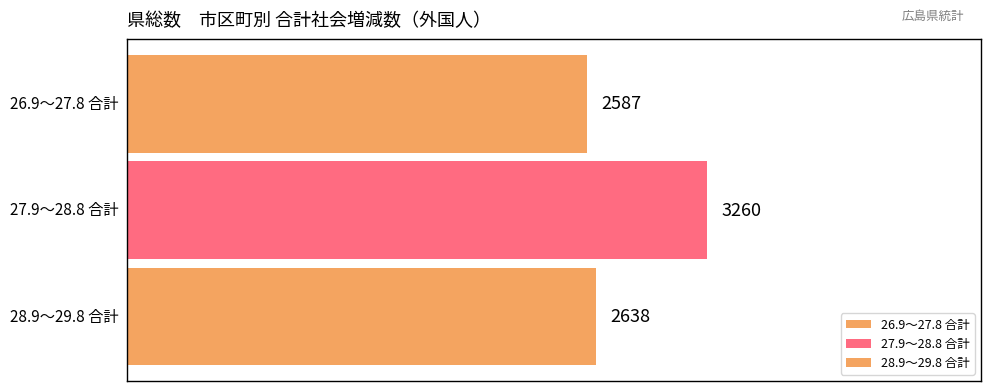

How many series are shown in this chart?

3